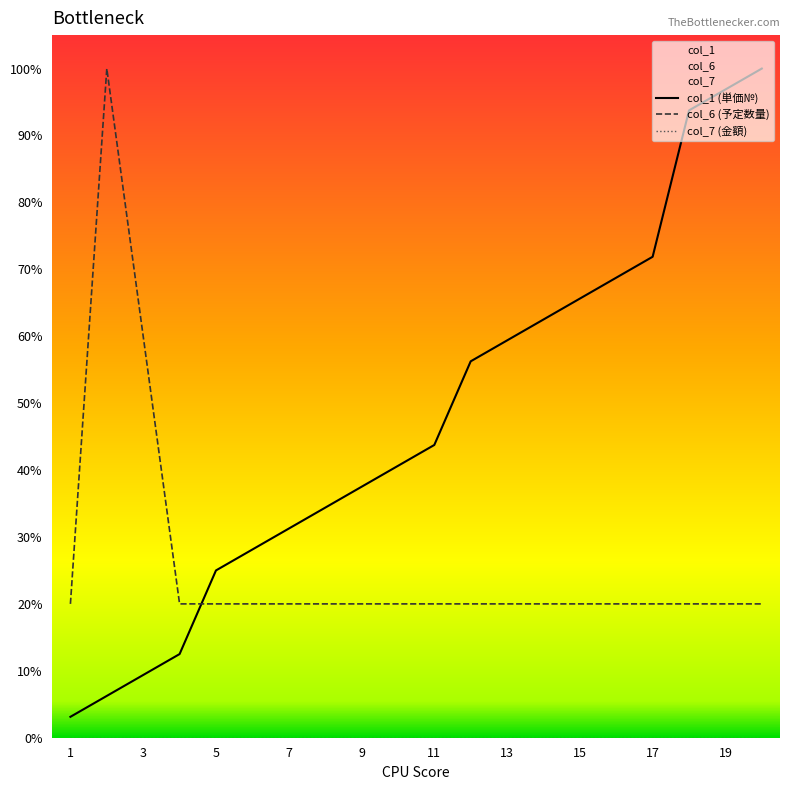

What is the lowest value of the col_6 (予定数量) series?

20